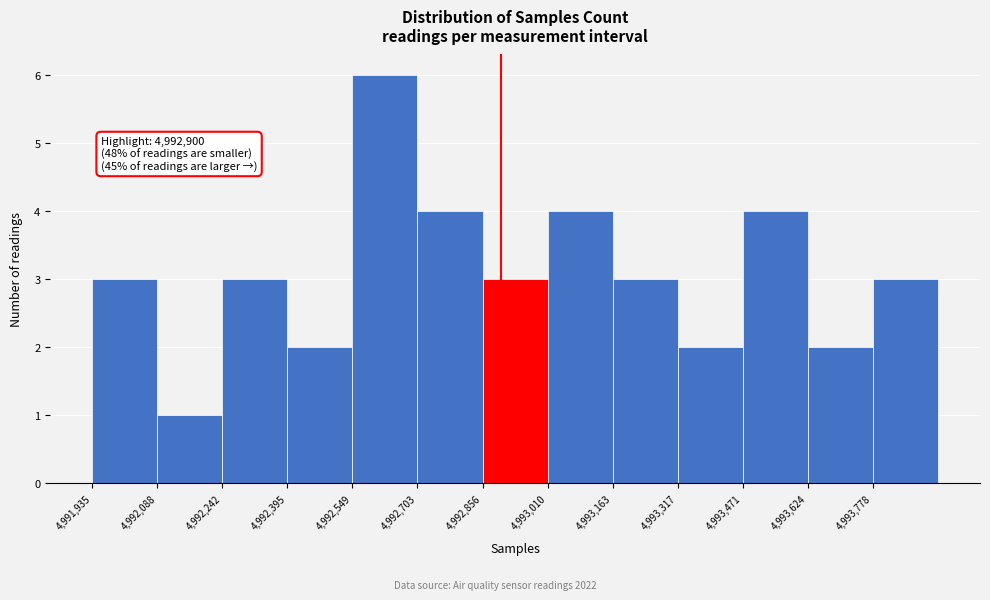

Which range on the x-axis has the tallest bar?

4992540 to 4992700